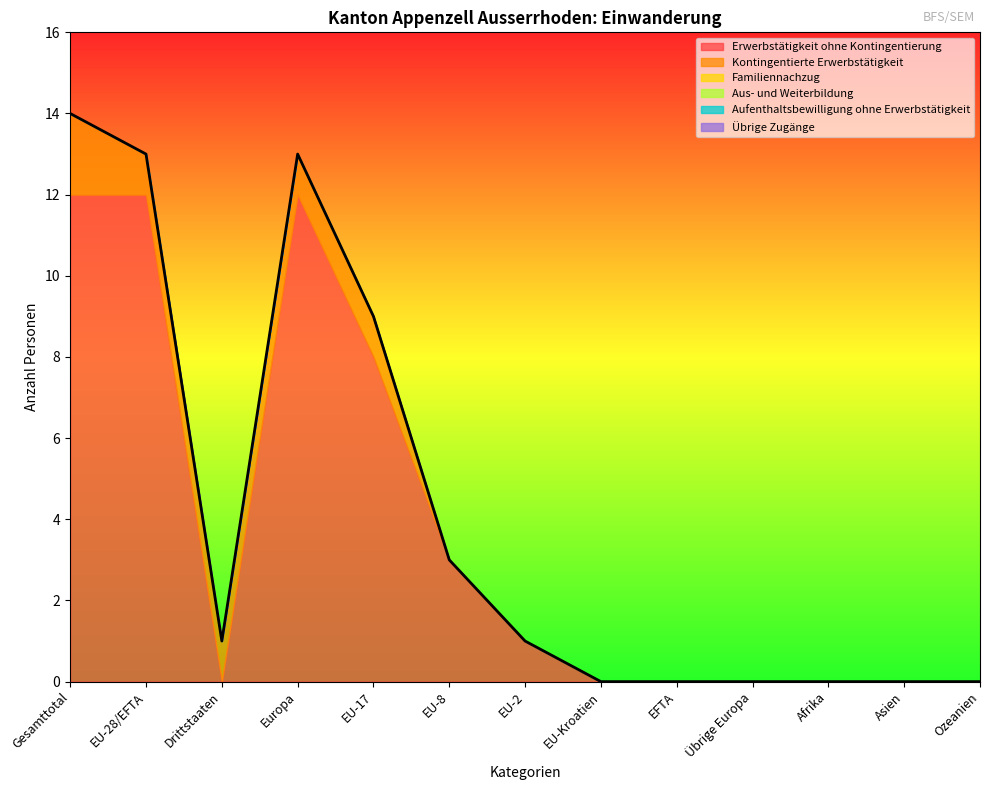

Does the chart display data point markers on the line(s)?

No